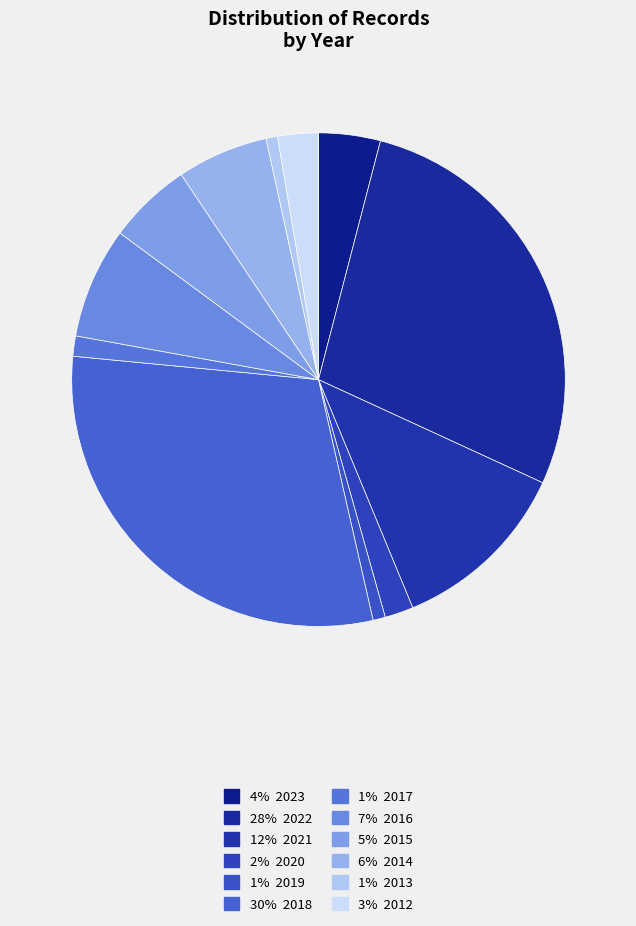

How many segments does this pie chart have?

12